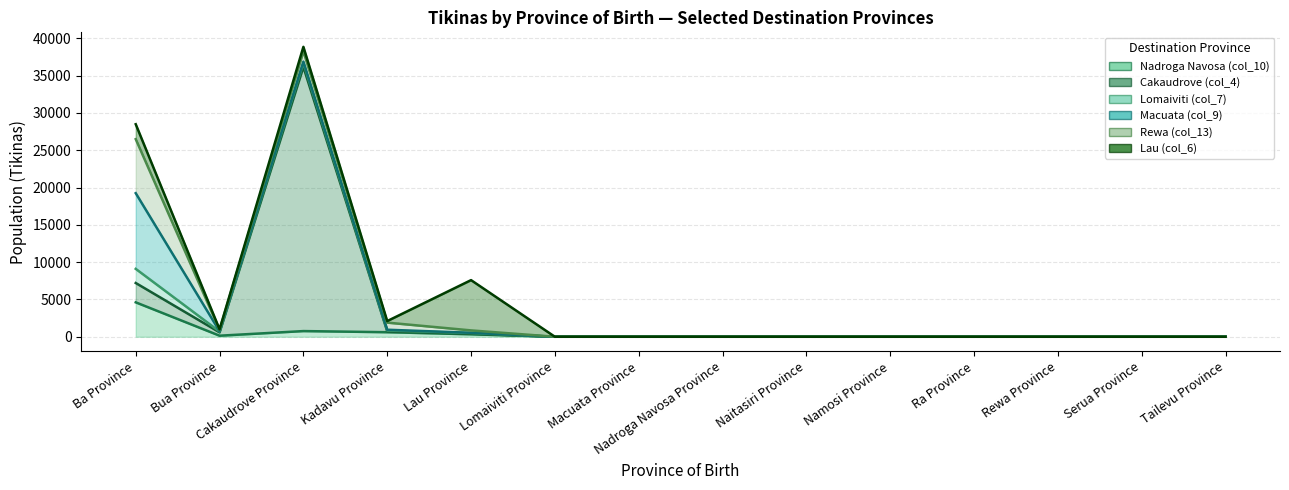

What is the difference between the Lau (col_6) values at Macuata Province and Lau Province?

6739